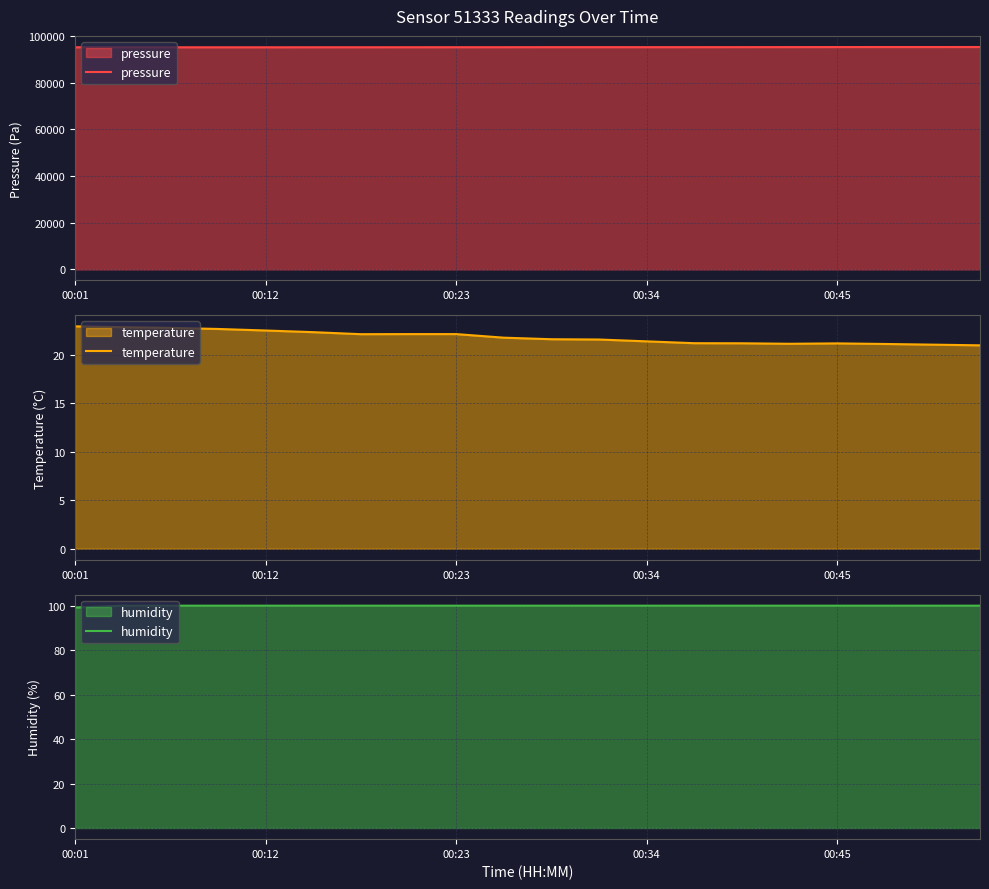

What is the smallest value displayed?

21.0